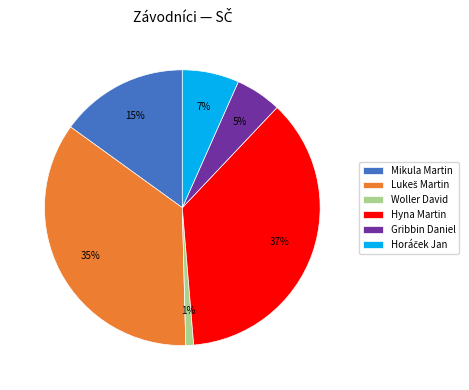

Which has a higher value, Woller David or Gribbin Daniel?

Gribbin Daniel